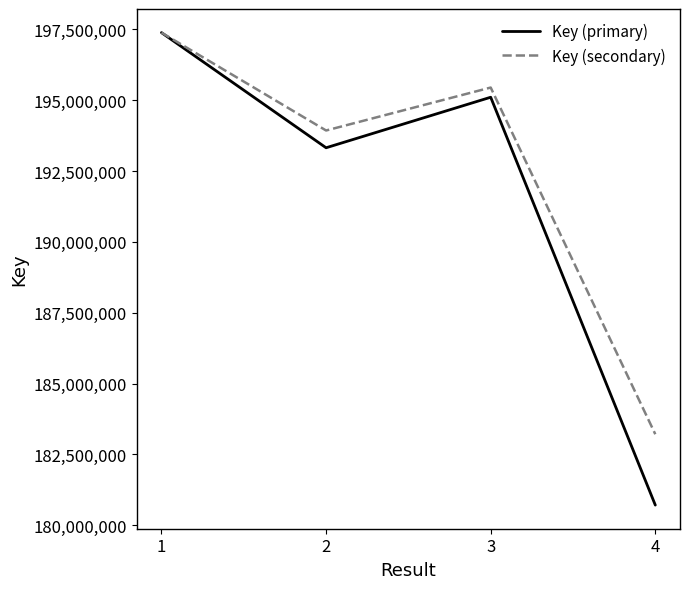

What value does the Key (primary) series have at 1?

197387175.0